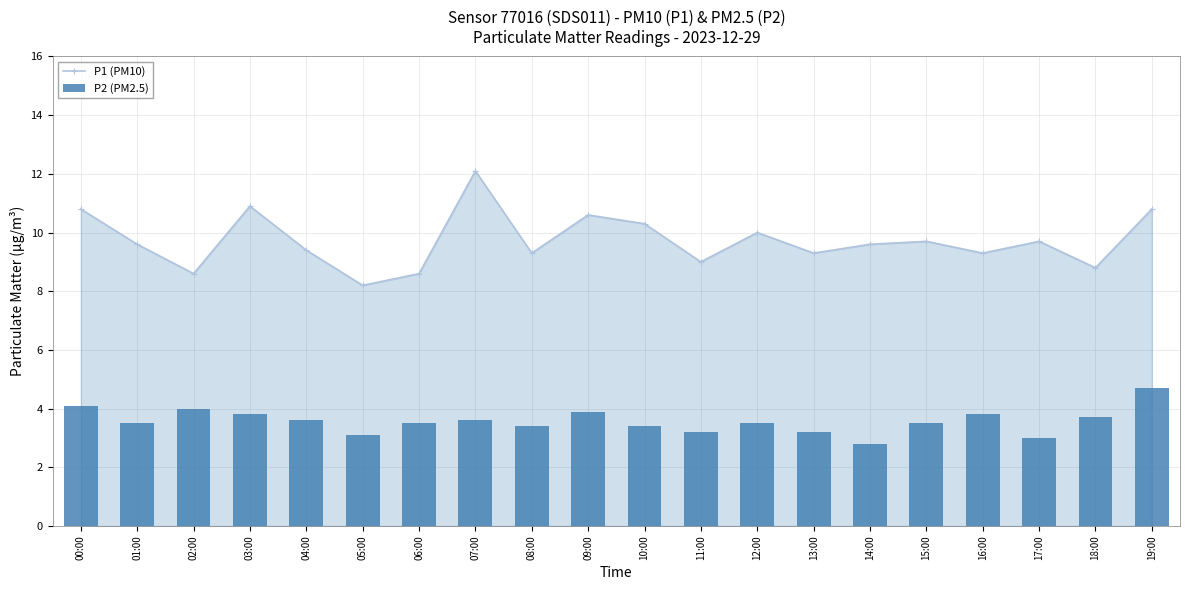

What is the total value across all series at 13:00?

12.5